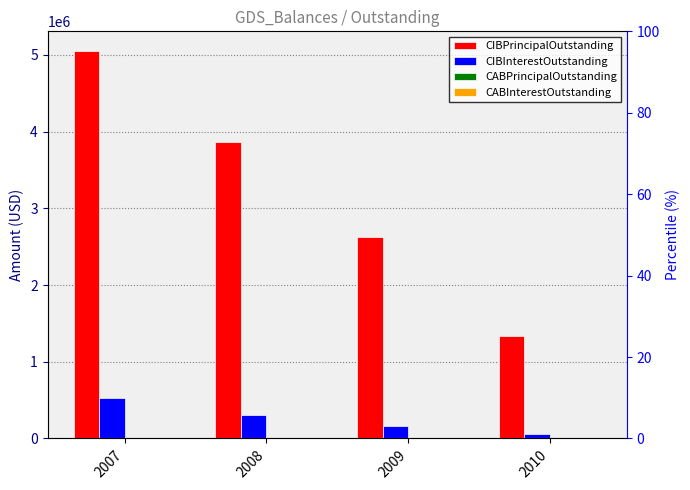

What are all the series names shown in the legend?

CIBPrincipalOutstanding, CIBInterestOutstanding, CABPrincipalOutstanding, CABInterestOutstanding